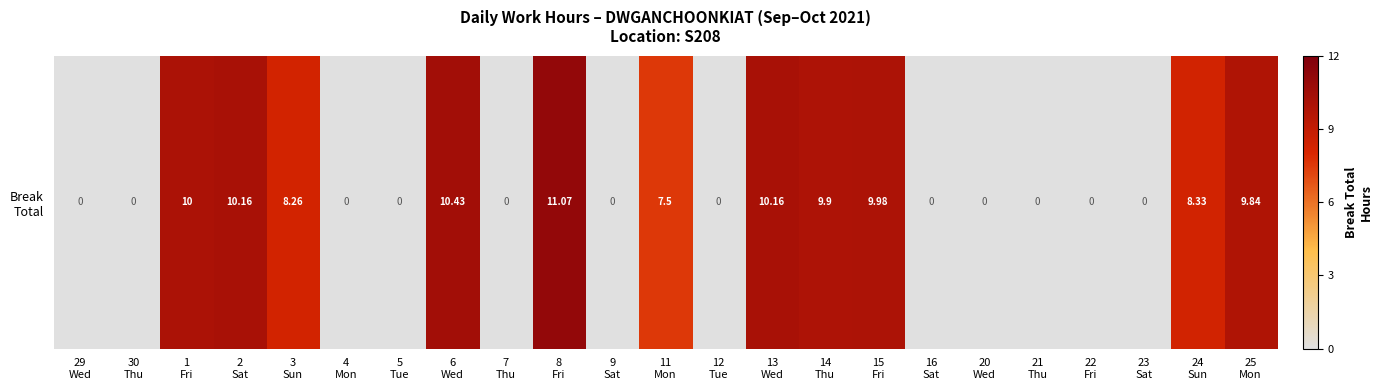

The chart shows a value of 2.4 at 14
Thu. True or false?

False